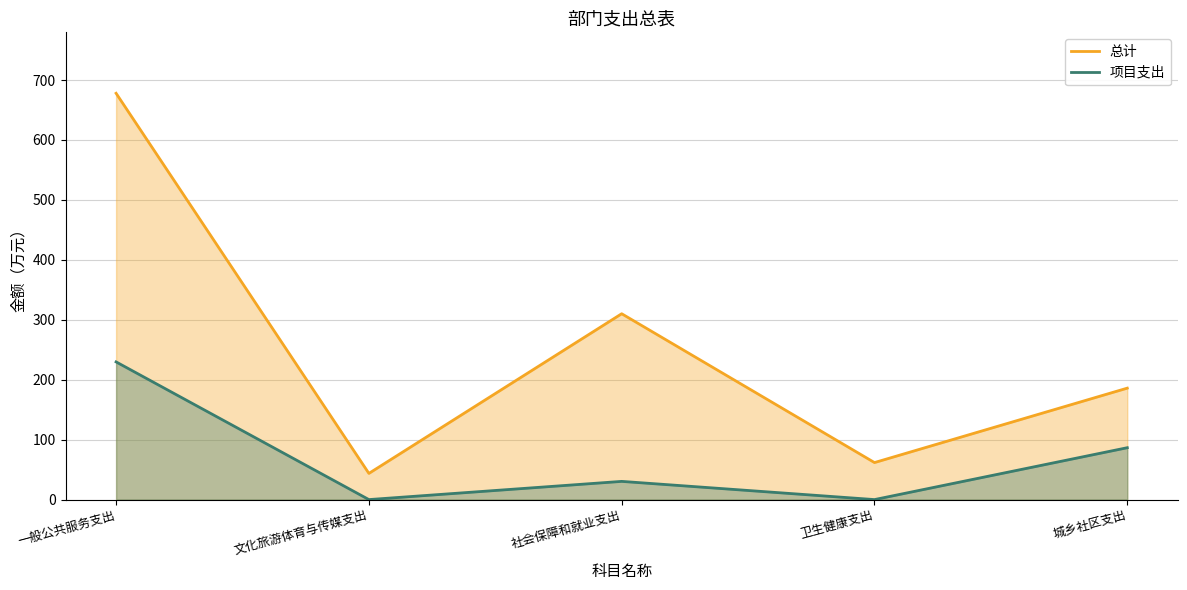

Reading right to left, what are all the values shown in this chart?

总计: 城乡社区支出=185.9	卫生健康支出=61.7	社会保障和就业支出=310.1	文化旅游体育与传媒支出=43.7	一般公共服务支出=677.9
项目支出: 城乡社区支出=86.5	卫生健康支出=0.0	社会保障和就业支出=30.4	文化旅游体育与传媒支出=0.0	一般公共服务支出=229.7